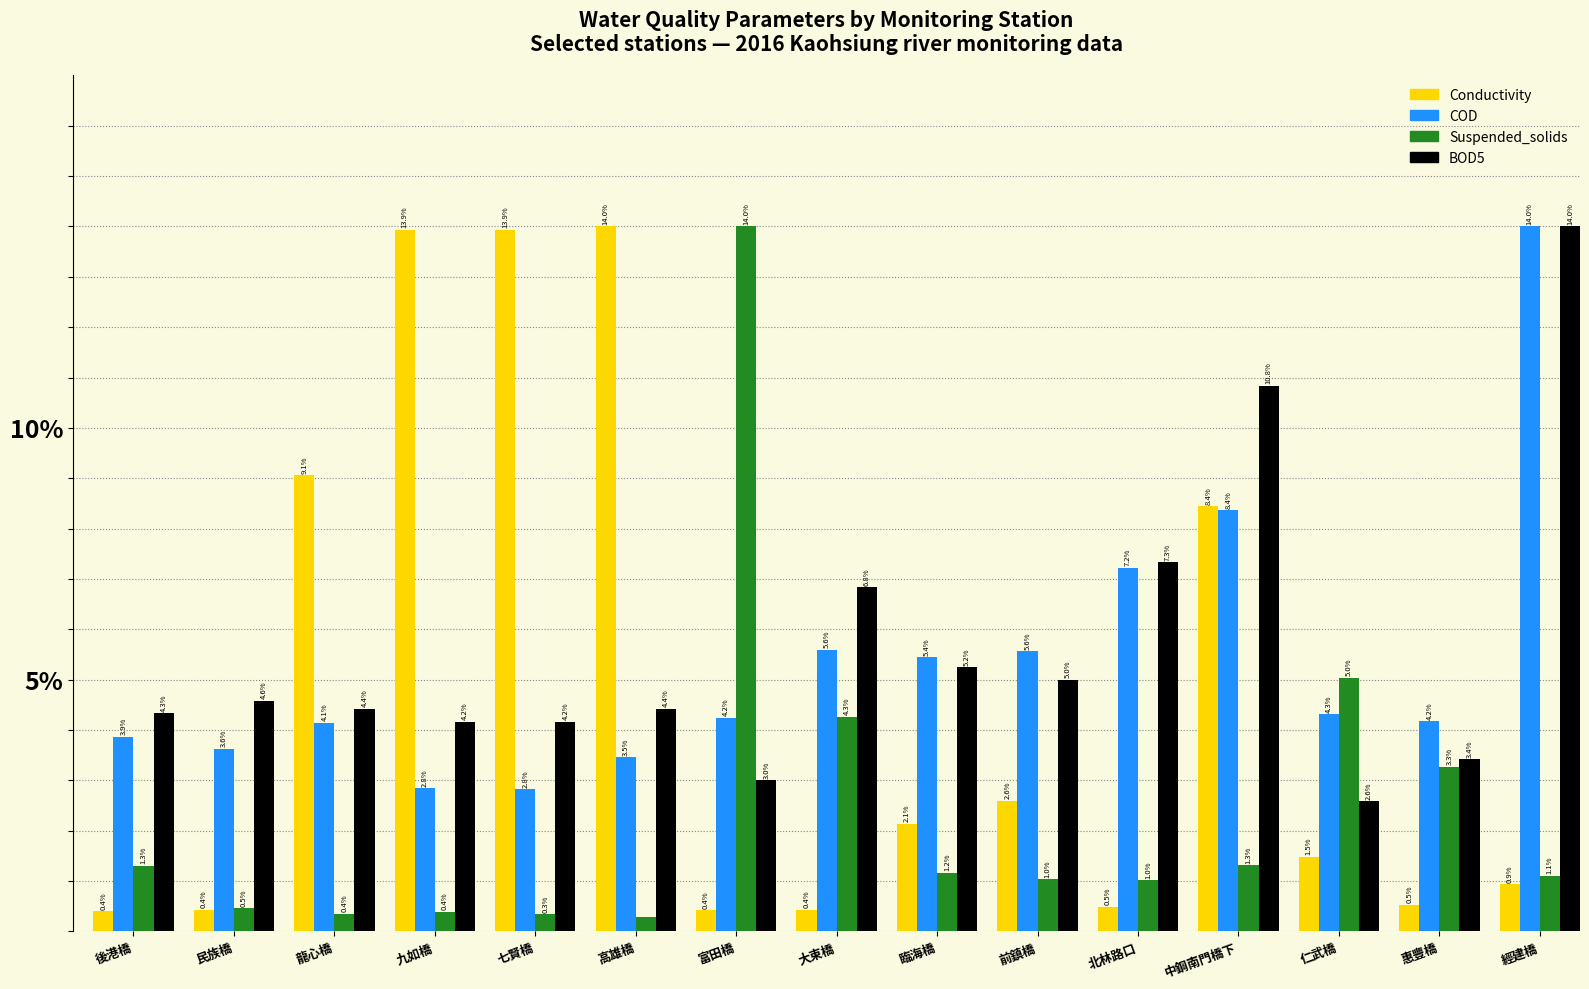

How many series are shown in this chart?

4